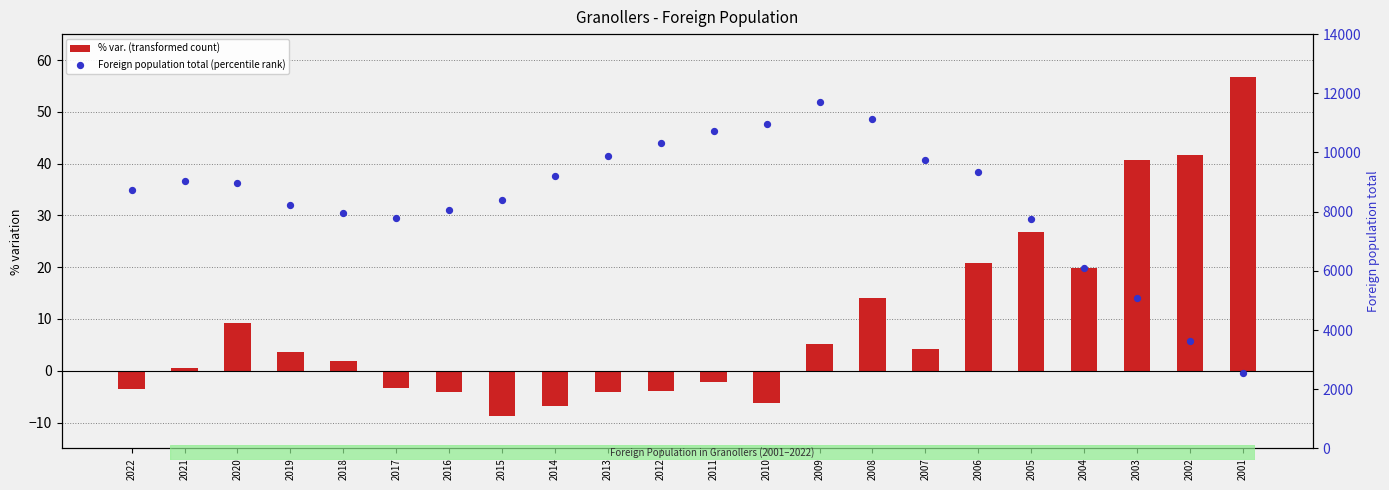

Which series contains the highest Y value?

Foreign population total (percentile rank)